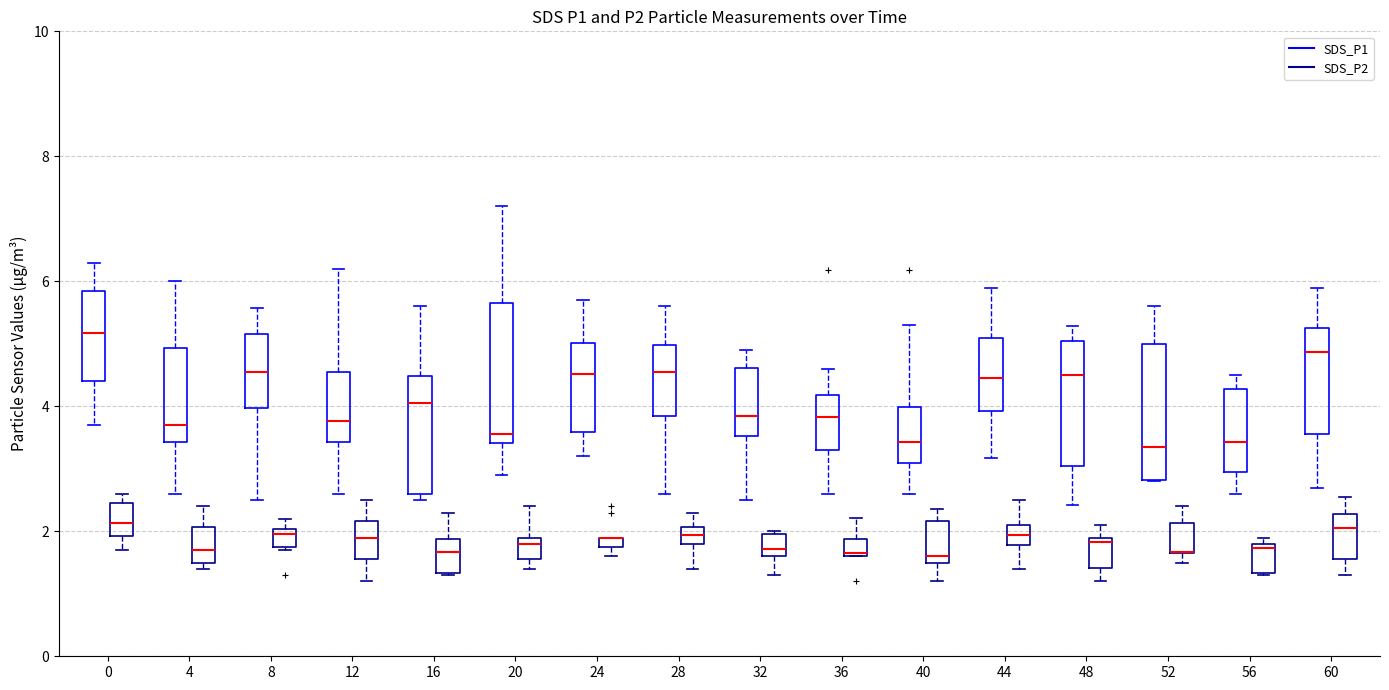

Where does the lower whisker of the box for 56 (SDS_P1) end on the y-axis? The values are not printed on the chart, so give them approximately, as read against the axis.

2.6